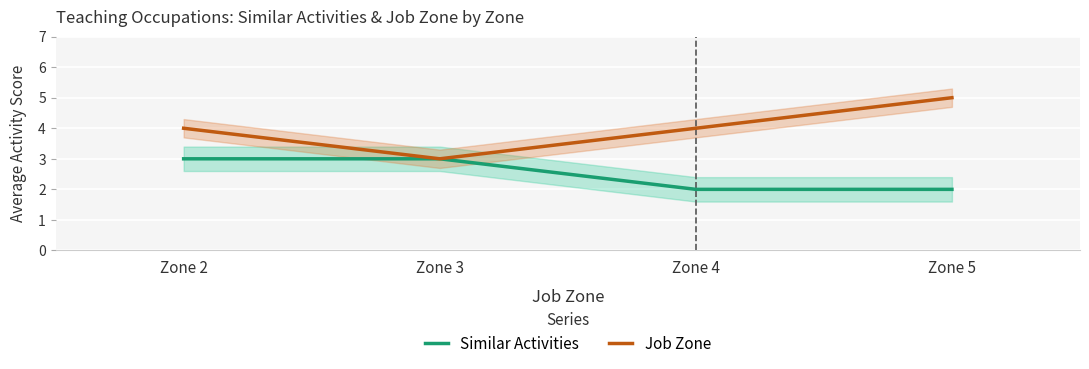

True or false: Similar Activities has a value of 5 at Zone 3.

False